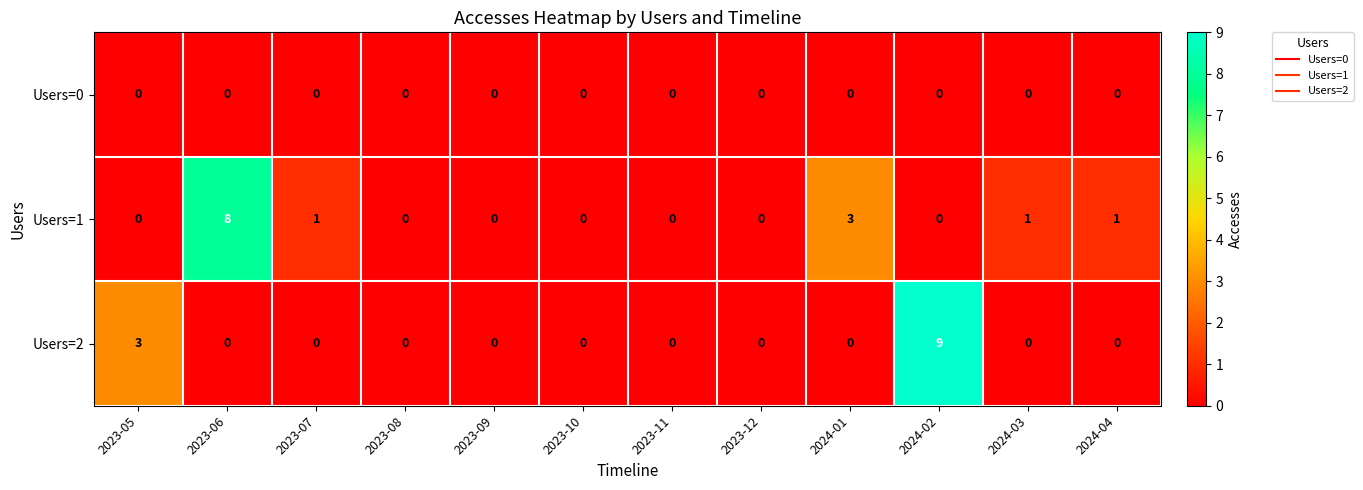

The Users=1 series shows 4 at 2023-08. True or false?

False